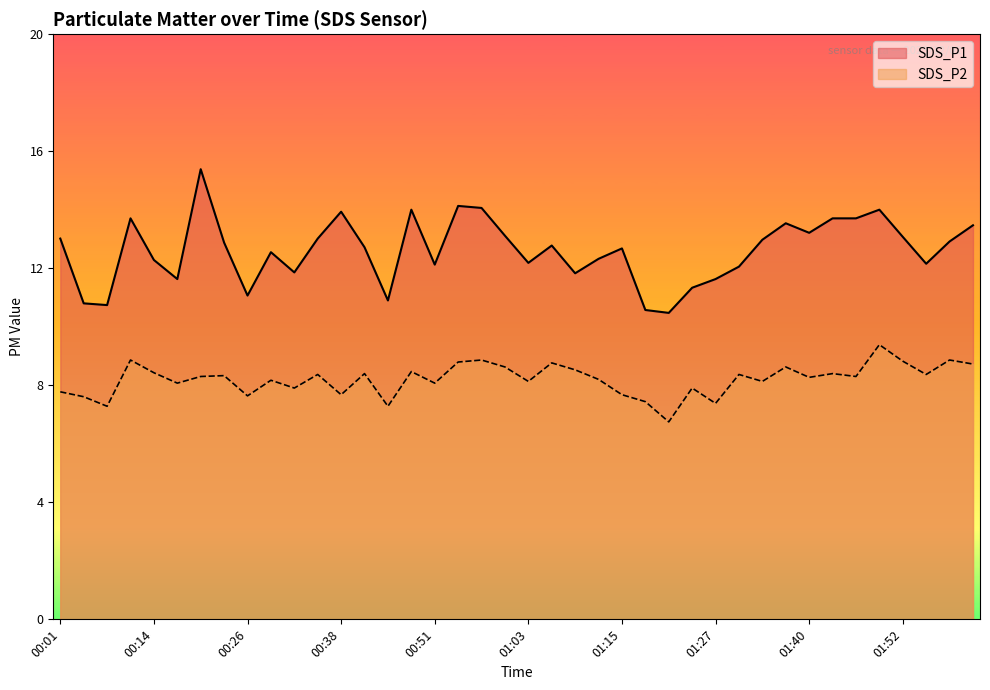

What is the greatest value displayed?

15.6